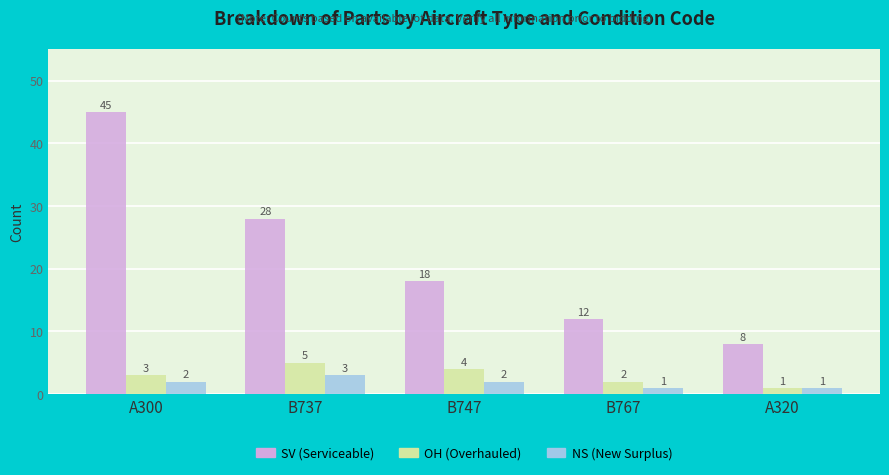

How many series are shown in this chart?

3